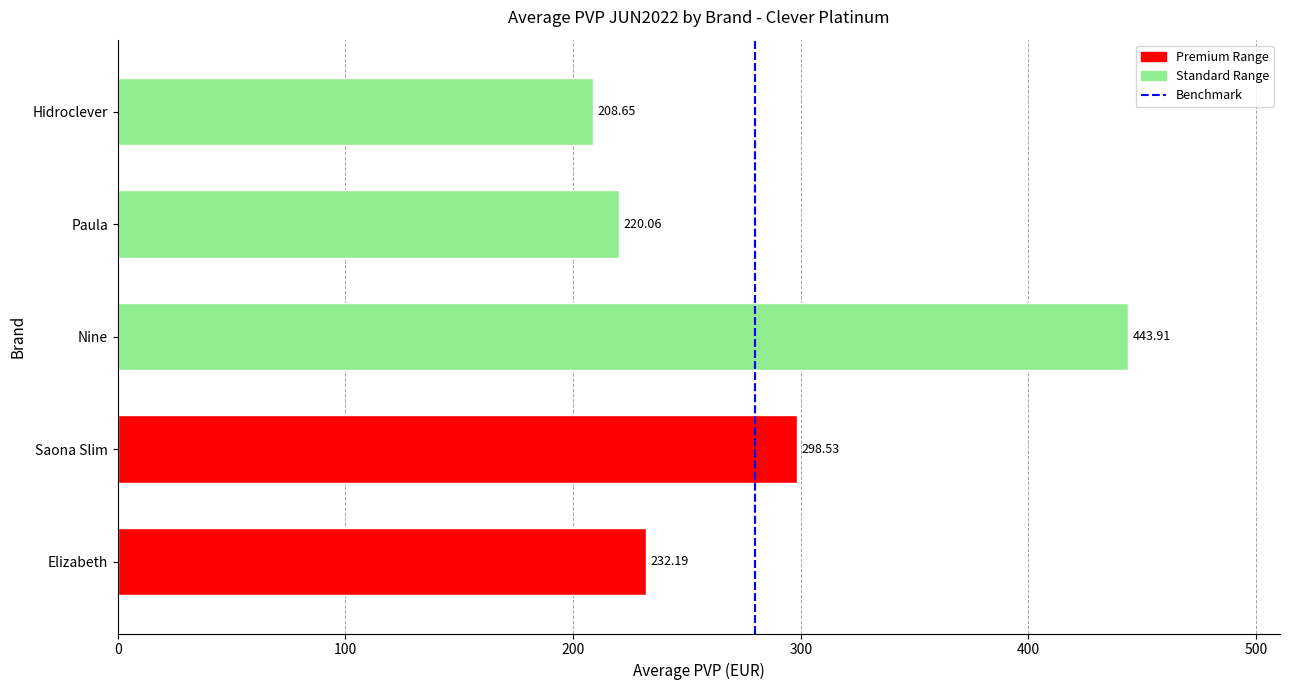

List the labels in order of value, largest first.

Nine, Saona Slim, Elizabeth, Paula, Hidroclever